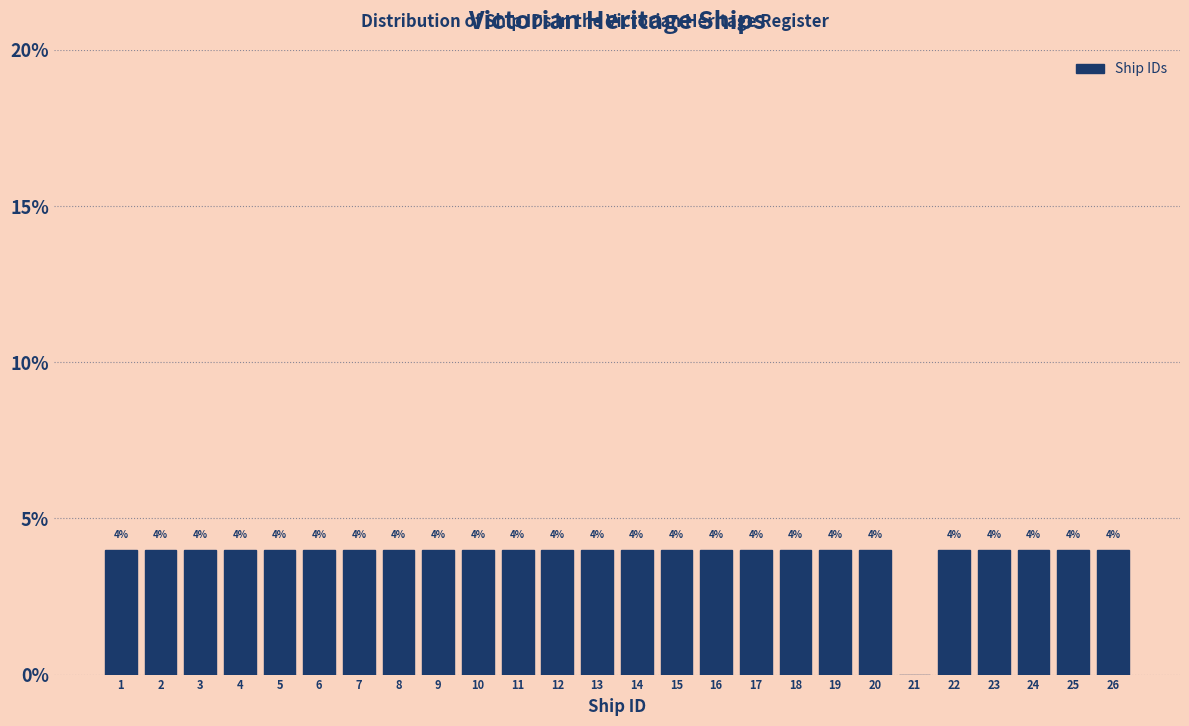

Reading left to right, extract all data points from this chart.

1=4	2=4	3=4	4=4	5=4	6=4	7=4	8=4	9=4	10=4	11=4	12=4	13=4	14=4	15=4	16=4	17=4	18=4	19=4	20=4	21=0	22=4	23=4	24=4	25=4	26=4